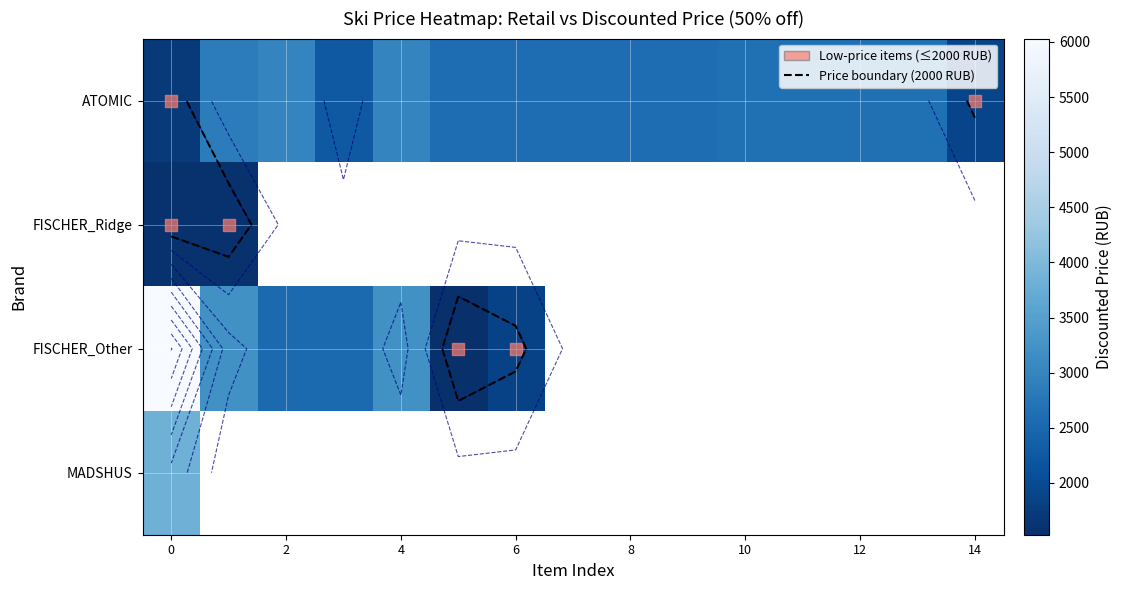

What is the smallest value displayed?

1530.0